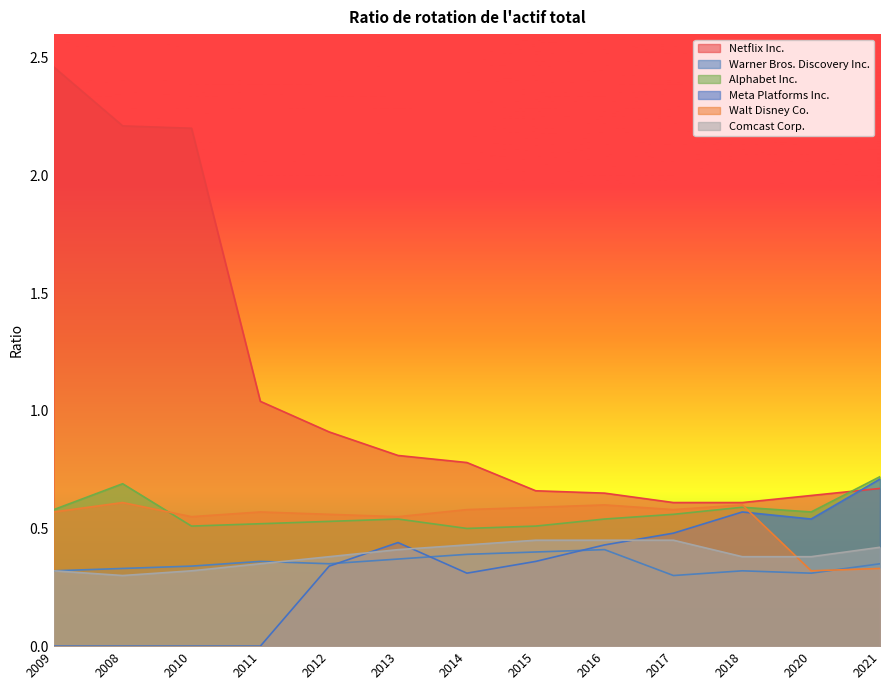

What are all the series names shown in the legend?

Netflix Inc., Warner Bros. Discovery Inc., Alphabet Inc., Meta Platforms Inc., Walt Disney Co., Comcast Corp.